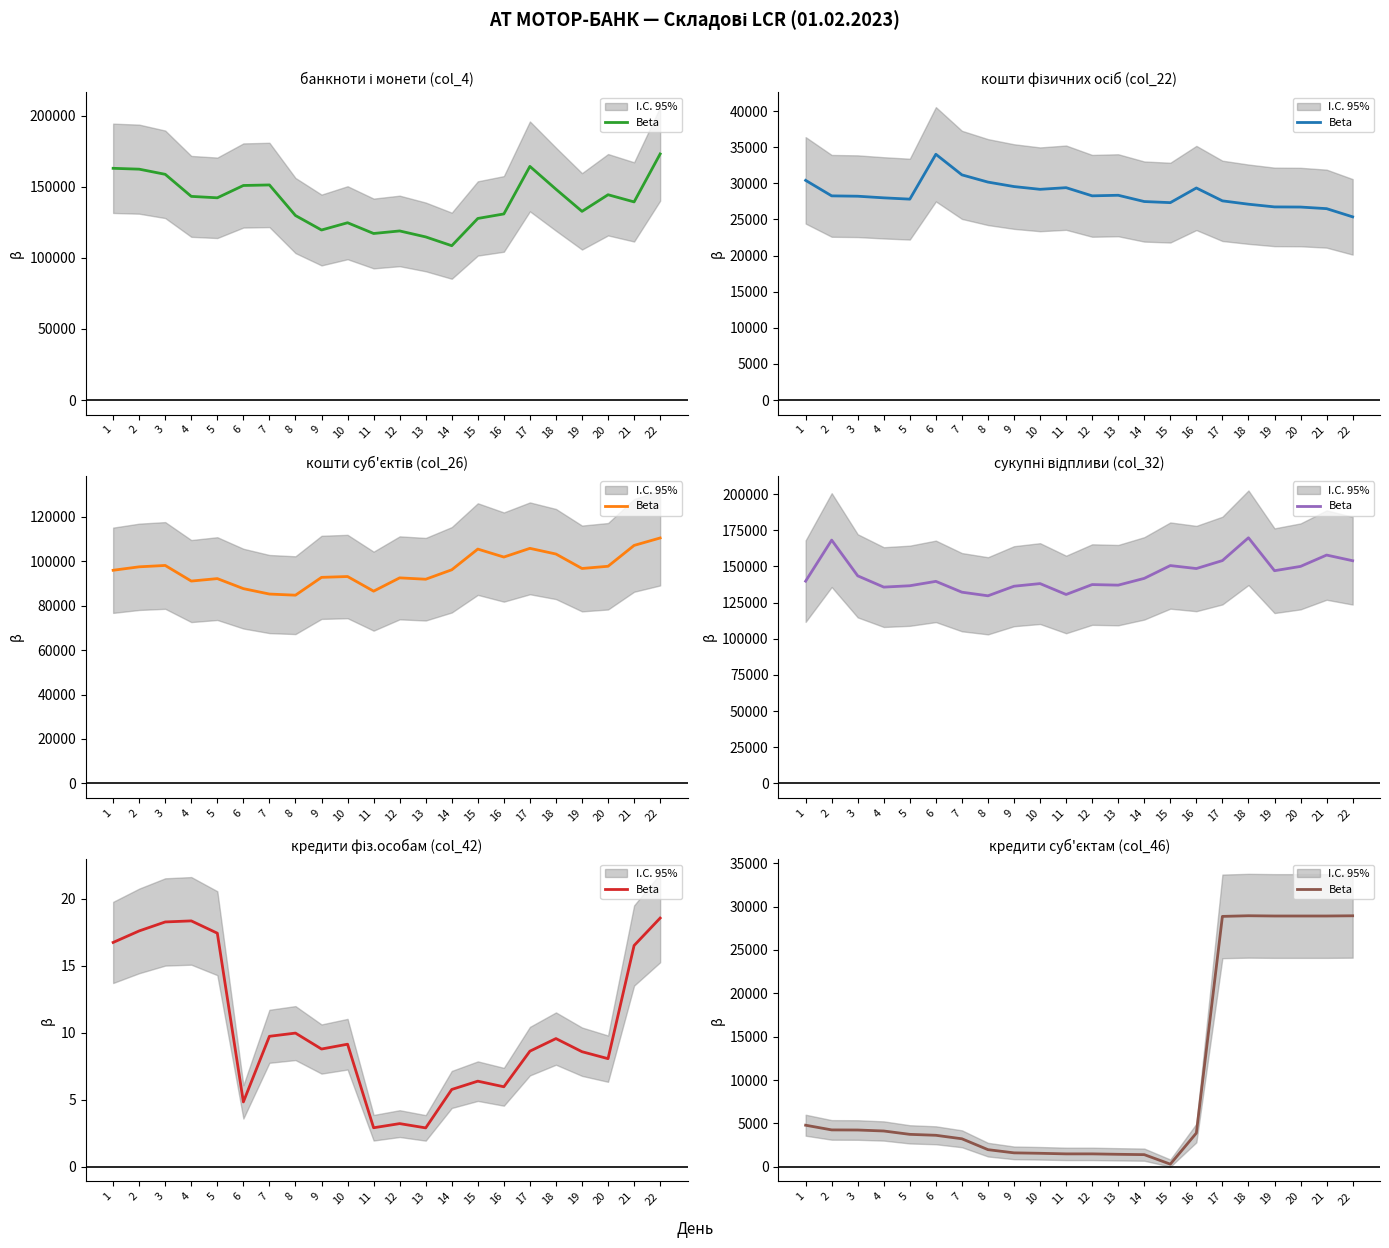

At which category does the chart reach its minimum across all series?

15